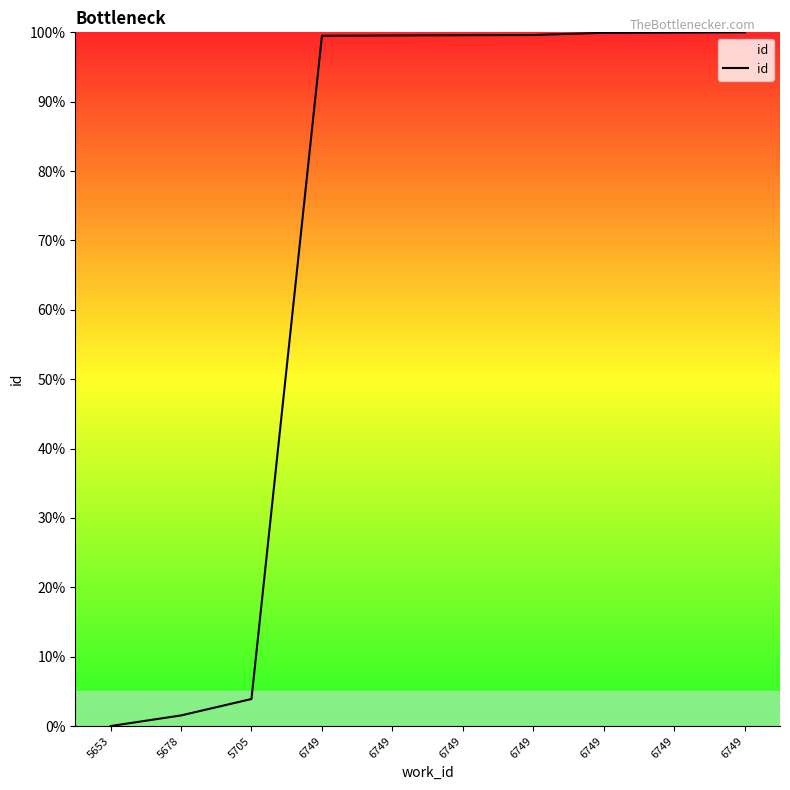

Reading right to left, extract all data points from this chart.

100.0	100.0	99.9	99.6	99.6	99.5	99.5	3.9	1.5	0.0